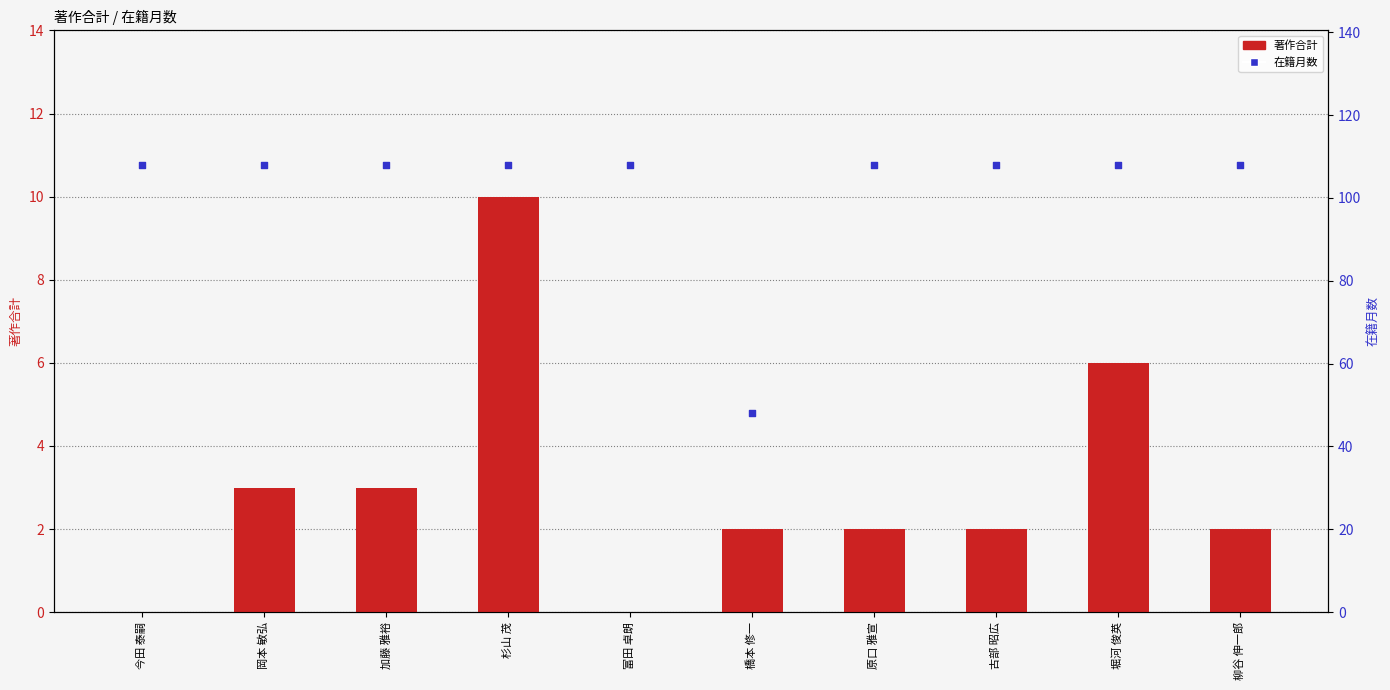

At which category is the sum across all series the highest?

杉山 茂